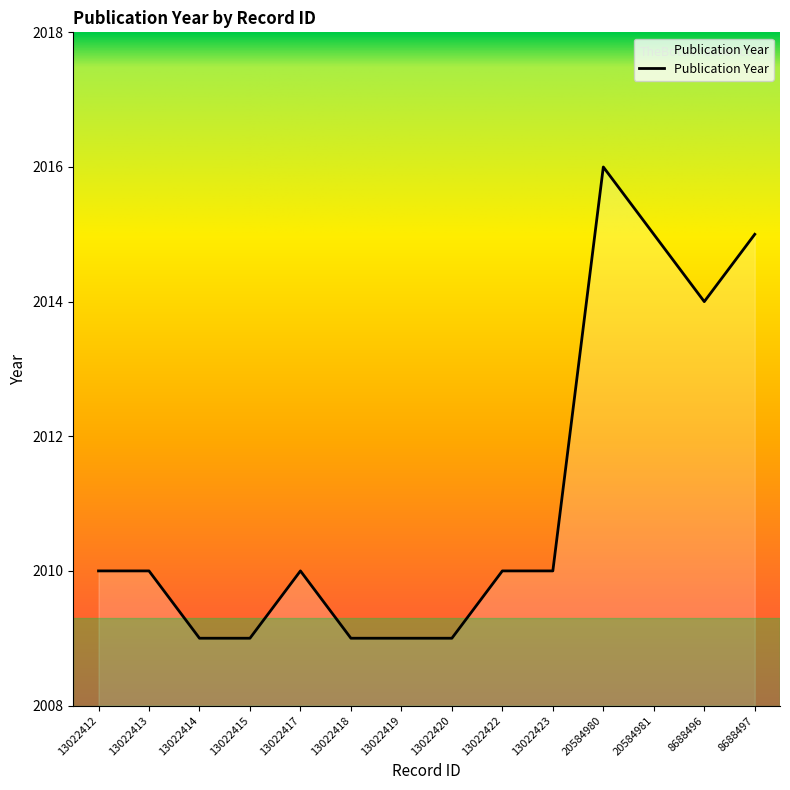

How many lines are shown in the chart?

1